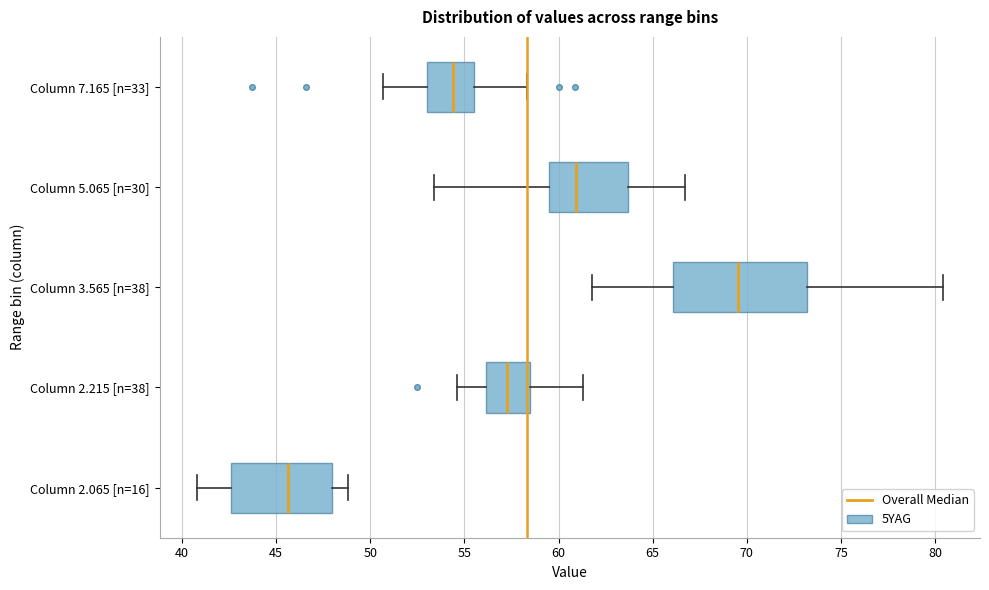

Which box has the furthest to the right median line?

Column 3.565 [n=38]